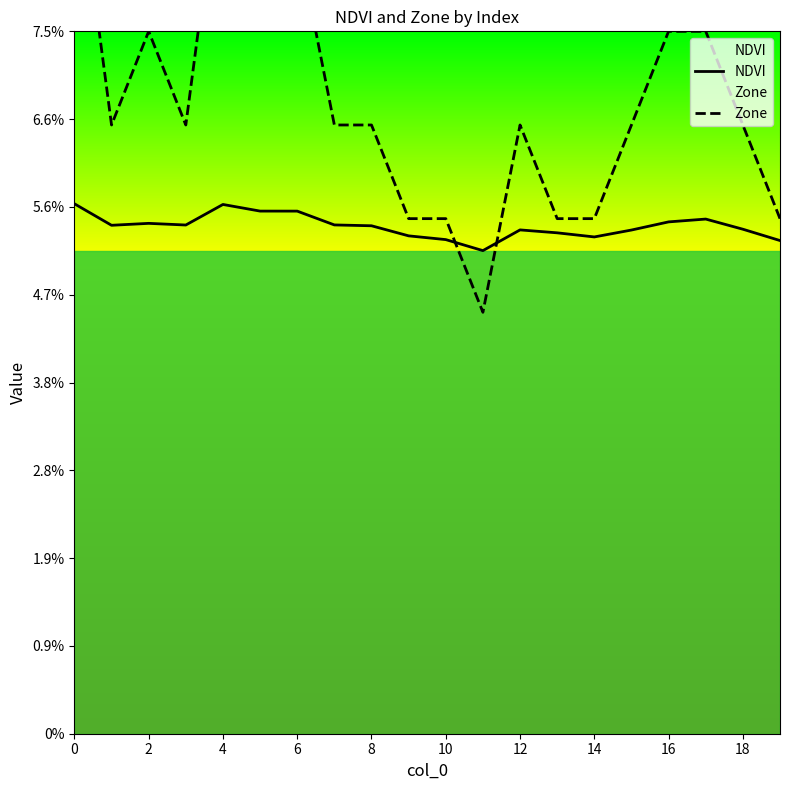

What is the highest value of the Zone series?

0.1